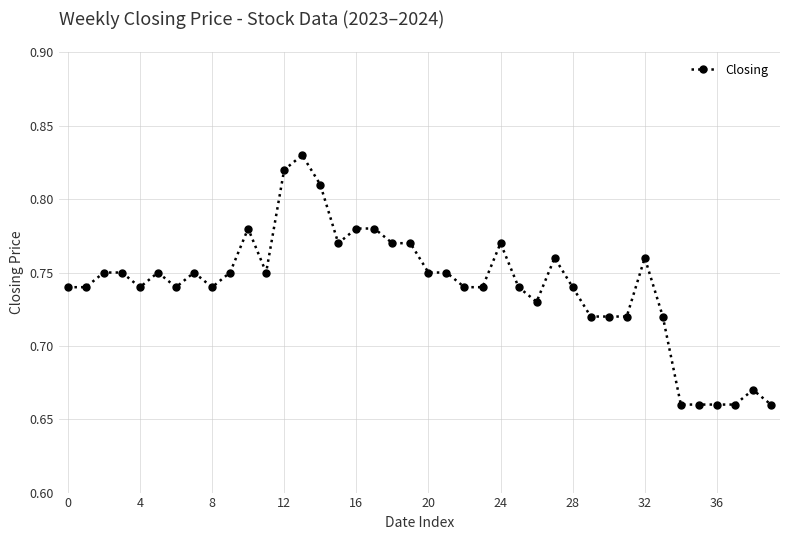

True or false: there are more than 2 points higher than both neighbors.

True